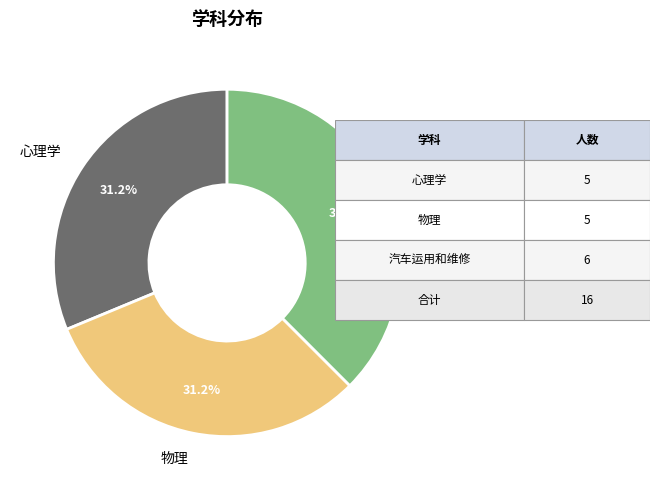

Is there a majority slice in this chart?

No